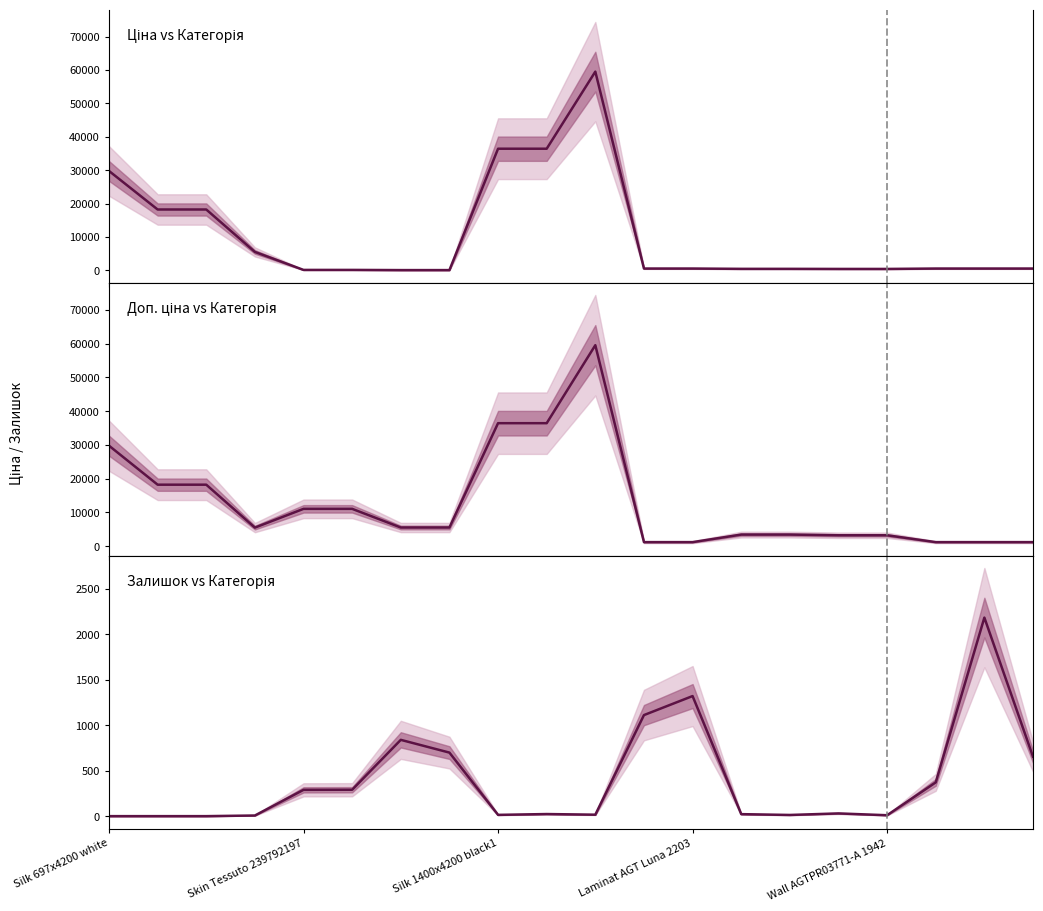

Between 9 and 16, which is larger?

9